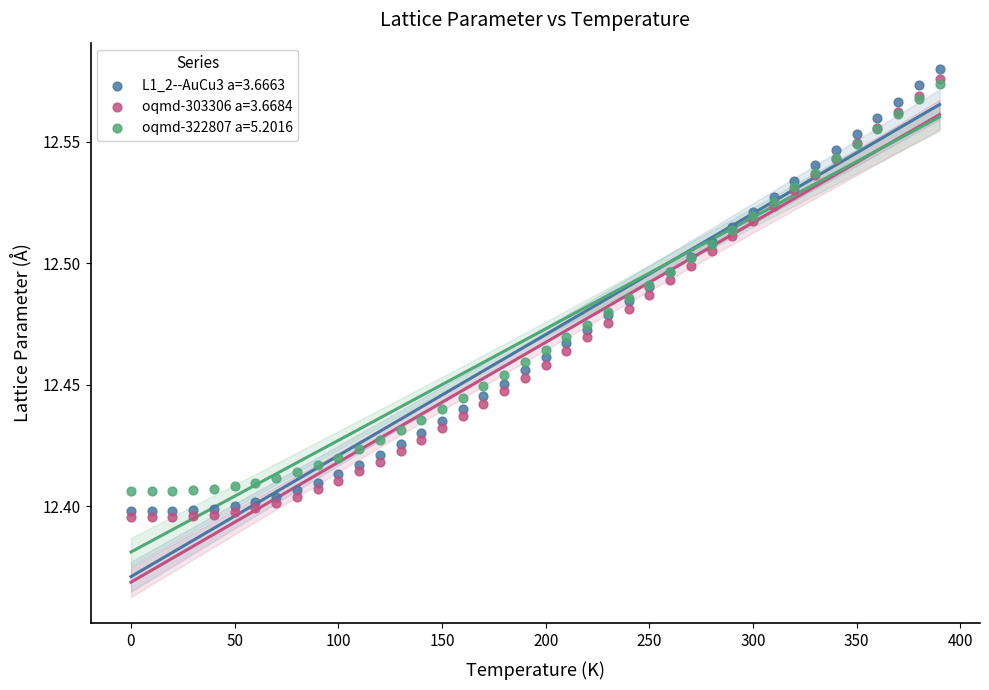

Which series reaches the maximum Y coordinate?

L1_2--AuCu3 a=3.6663